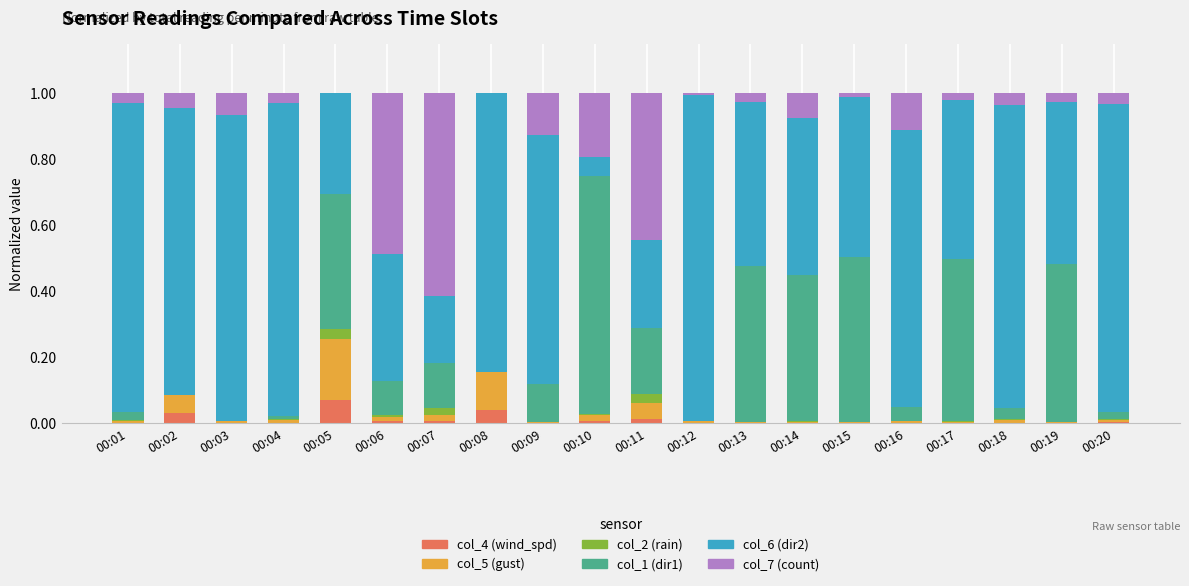

The col_4 (wind_spd) series shows 0.0 at 00:03. True or false?

True